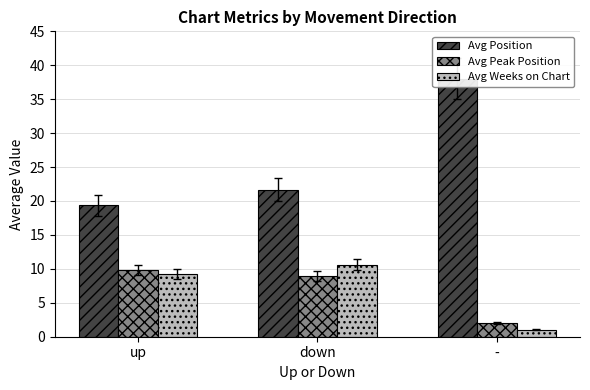

How many series are shown in this chart?

3